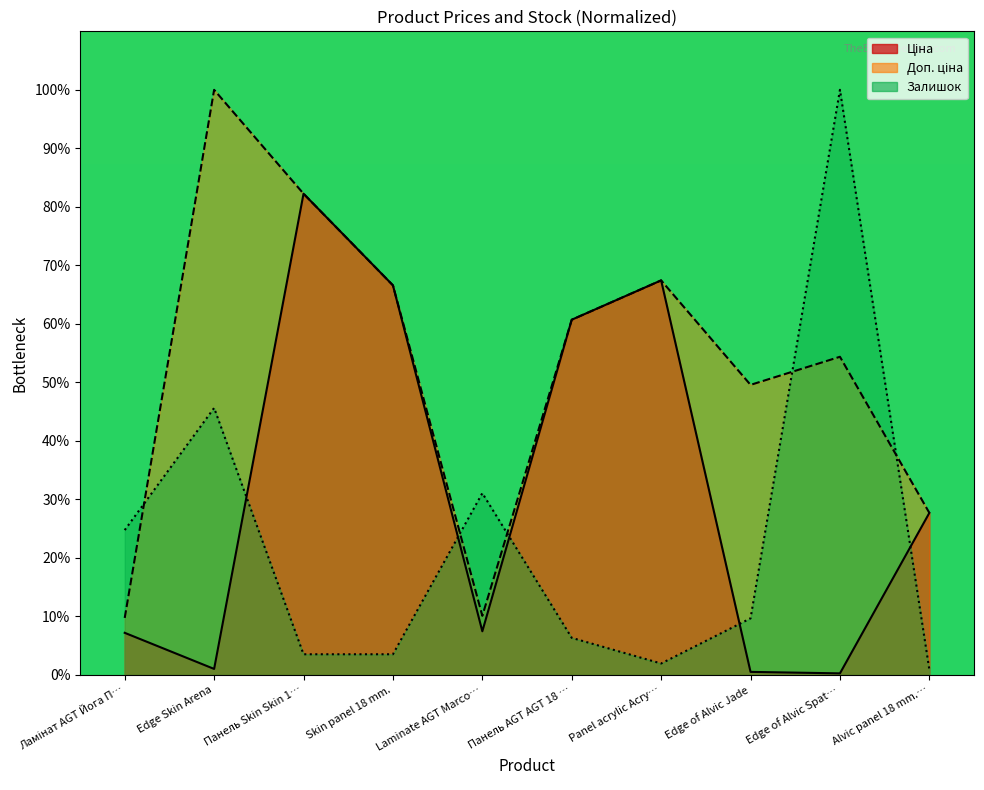

Rank the categories by Доп. ціна value from highest to lowest.

Edge Skin Arena, Панель Skin Skin 1…, Panel acrylic Acry…, Skin panel 18 mm., Панель AGT AGT 18 …, Edge of Alvic Spat…, Edge of Alvic Jade, Alvic panel 18 mm.…, Laminate AGT Marco…, Ламінат AGT Йога П…